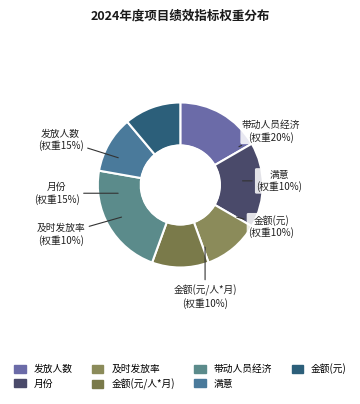

How many segments does this pie chart have?

7